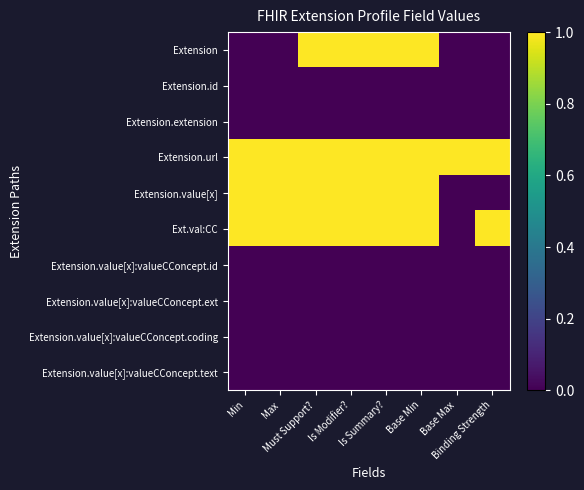

At how many categories does at least one series exceed 0?

8